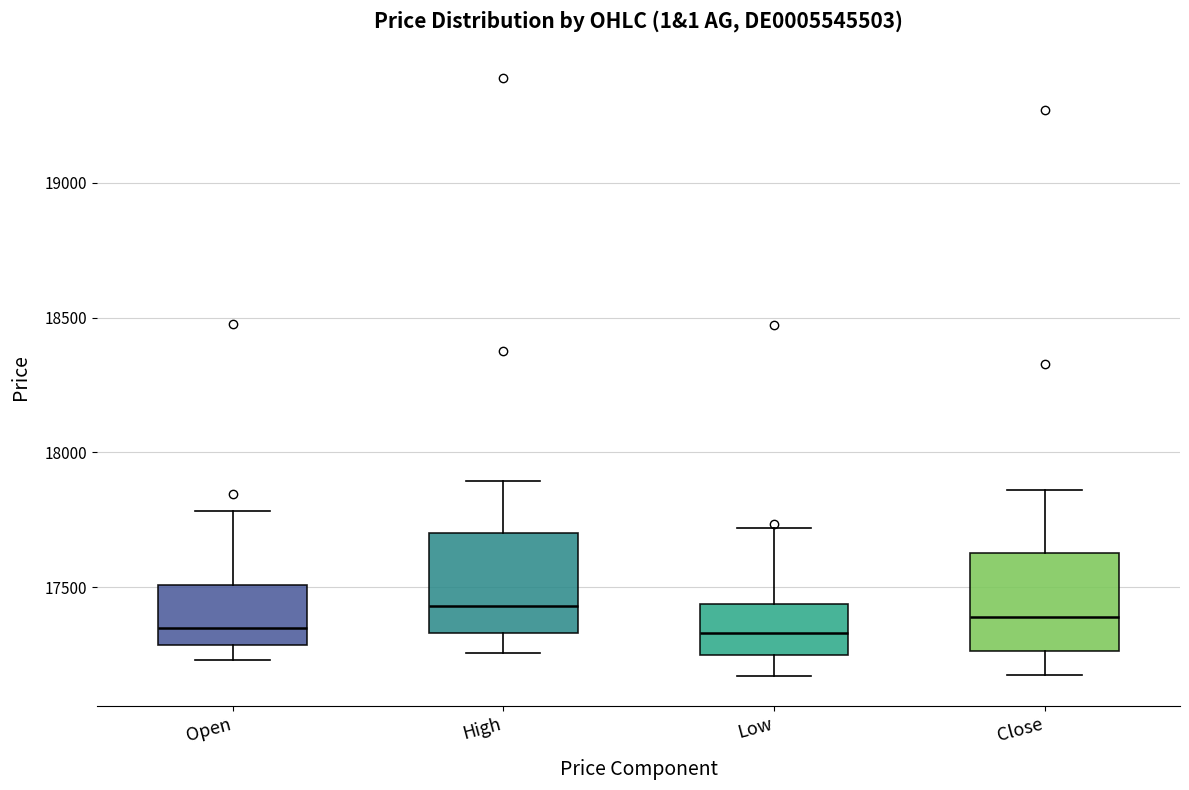

Reading left to right, read every box against the y-axis: the position of its median line, the range the box covers, and the ends of its whiskers. The values are not printed on the chart, so give them approximately, as read against the axis.

Open: median 17350, box 17300 to 17500, whiskers 17250 to 17800
High: median 17450, box 17350 to 17700, whiskers 17250 to 17900
Low: median 17350, box 17250 to 17450, whiskers 17150 to 17700
Close: median 17400, box 17250 to 17650, whiskers 17200 to 17850